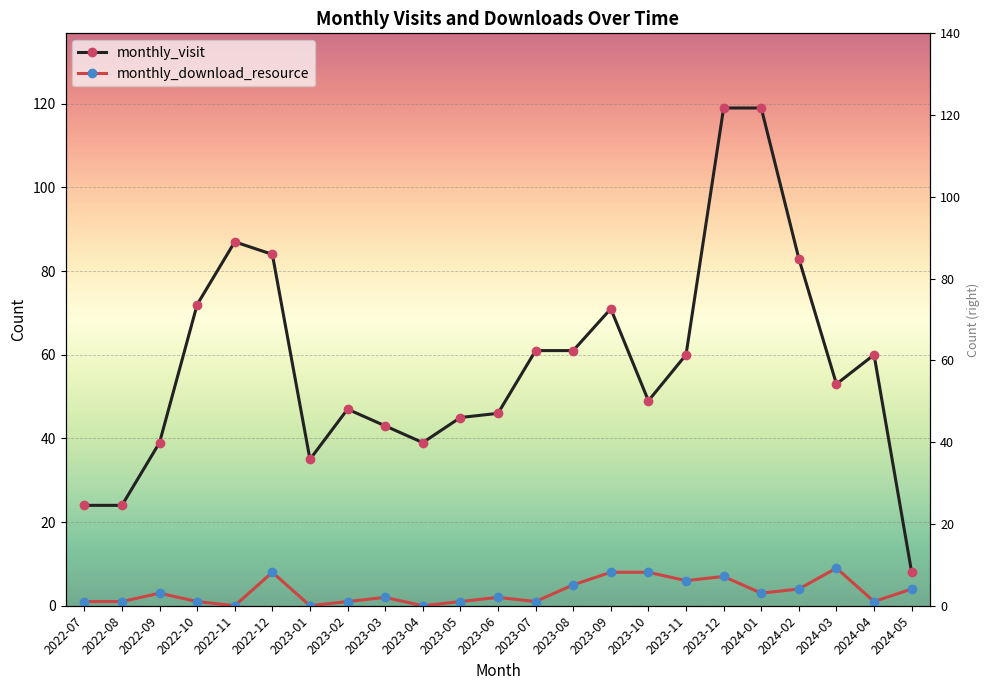

In monthly_download_resource, how many points are higher than both neighbors (excluding endpoints)?

6